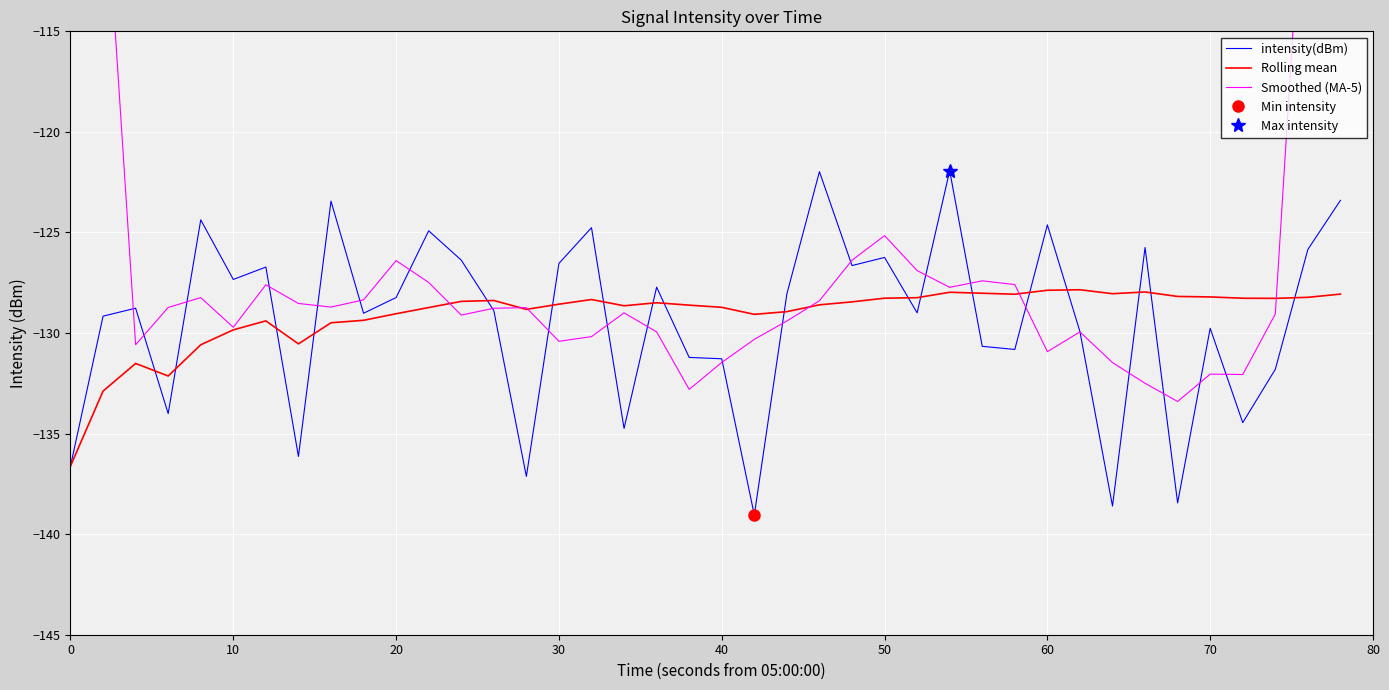

The Rolling mean series shows -61.6 at 80. True or false?

False